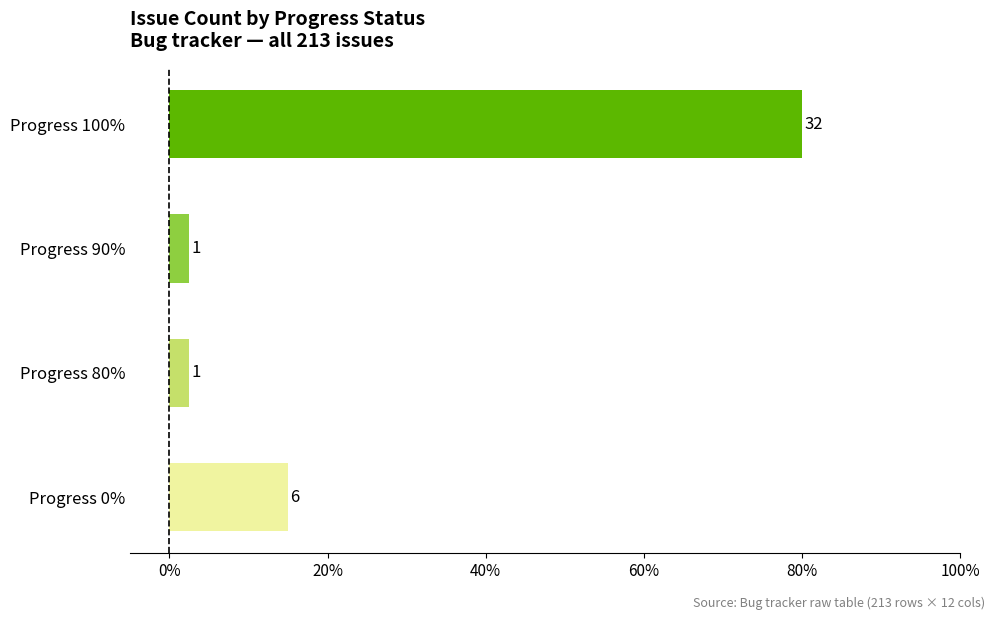

Does the chart contain any negative values?

No